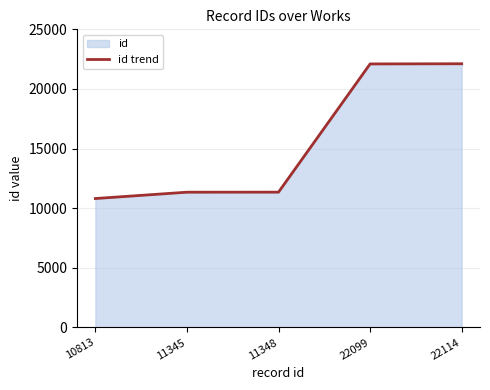

What value does the data have at 22114, to the nearest 10?

22110